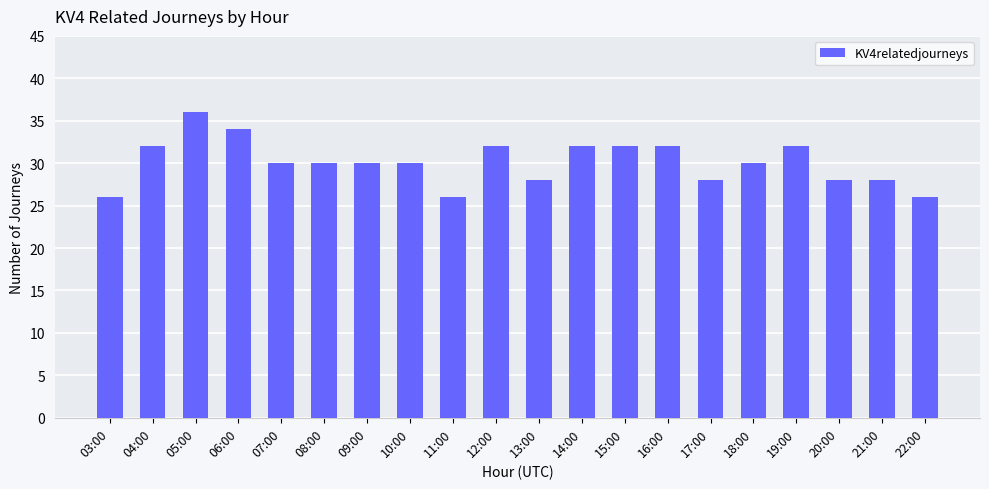

How many distinct data groups are displayed?

1